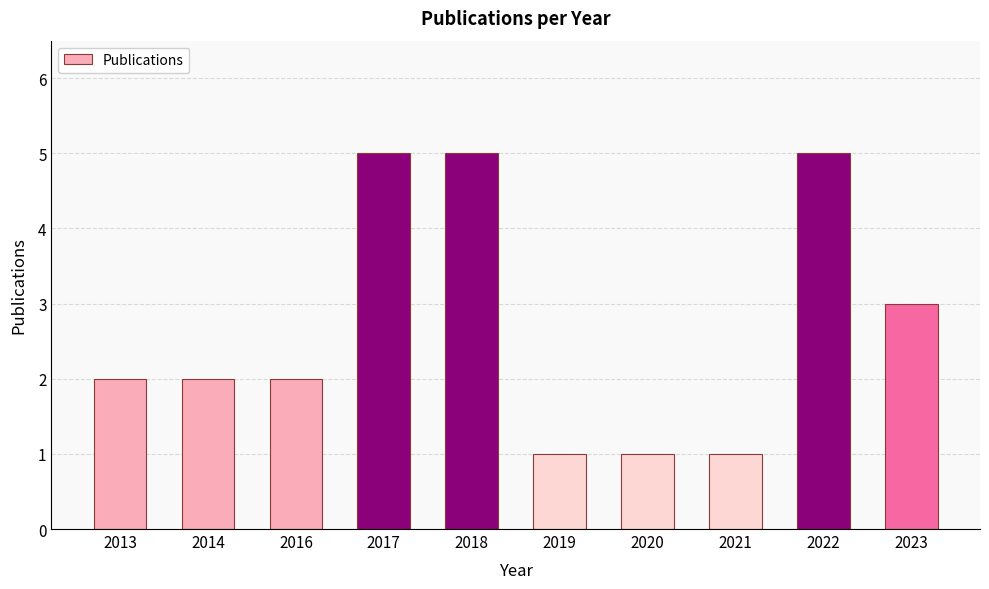

The value at 2019 is 1. True or false?

True